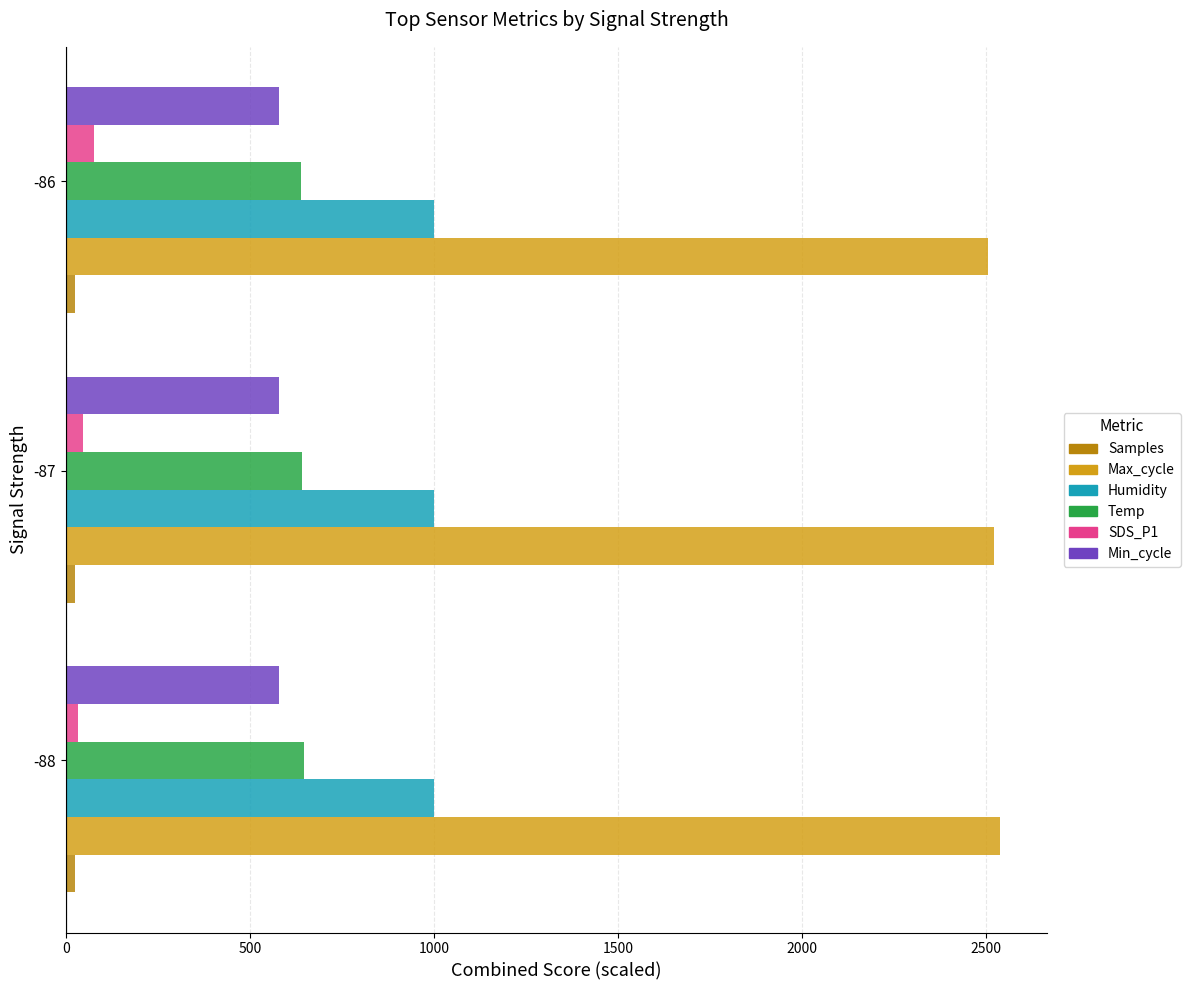

What is the minimum value for Temp?

640.0